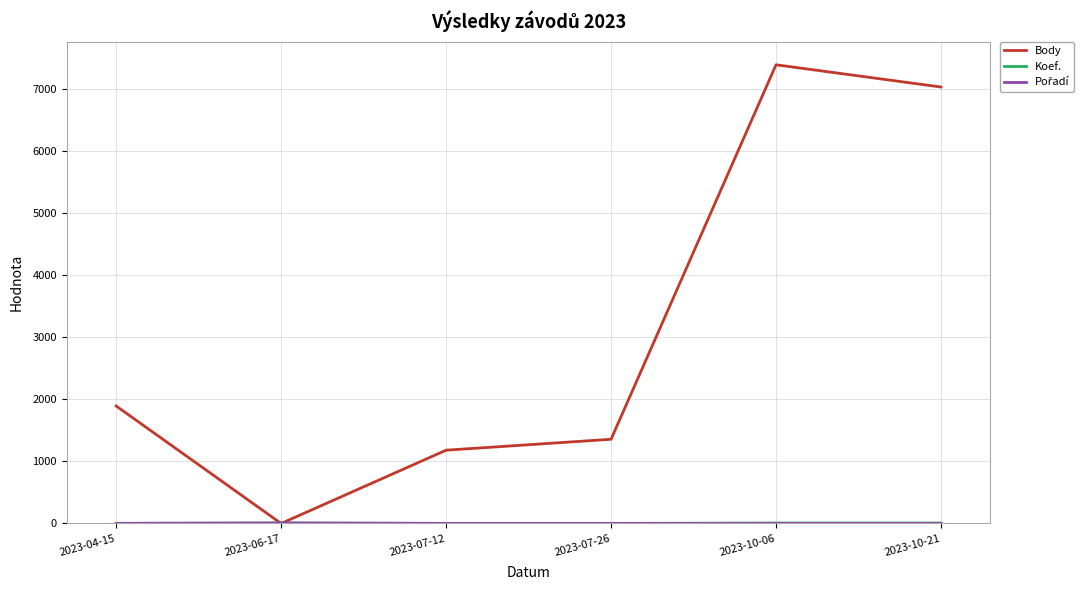

Which category has the lowest value in the Body series?

2023-06-17